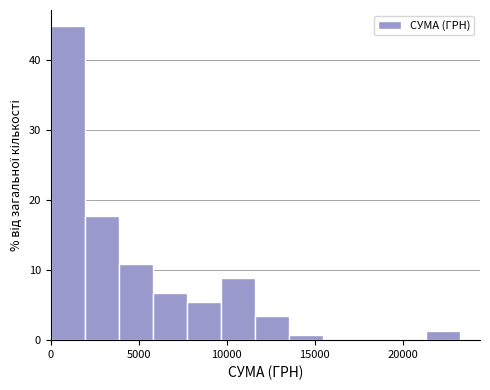

Around what value on the x-axis is the tallest bar? Give the approximate position of its centre, as read against the axis.

1000